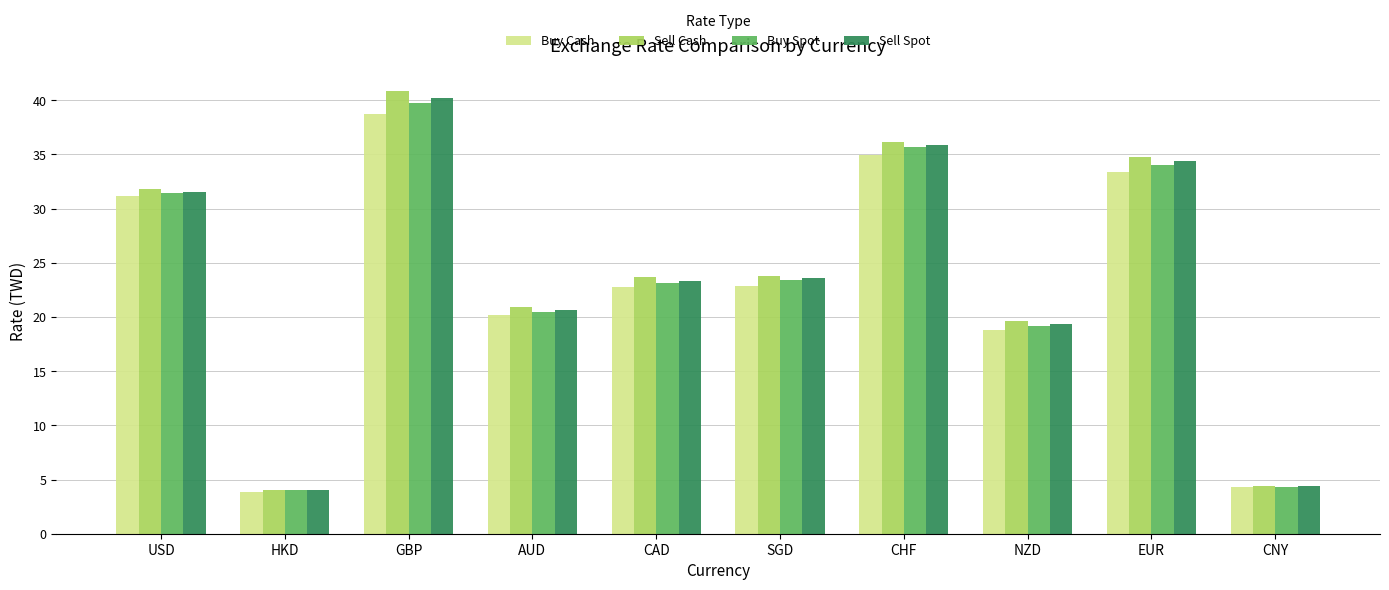

What is the total value across all series at AUD?

82.3